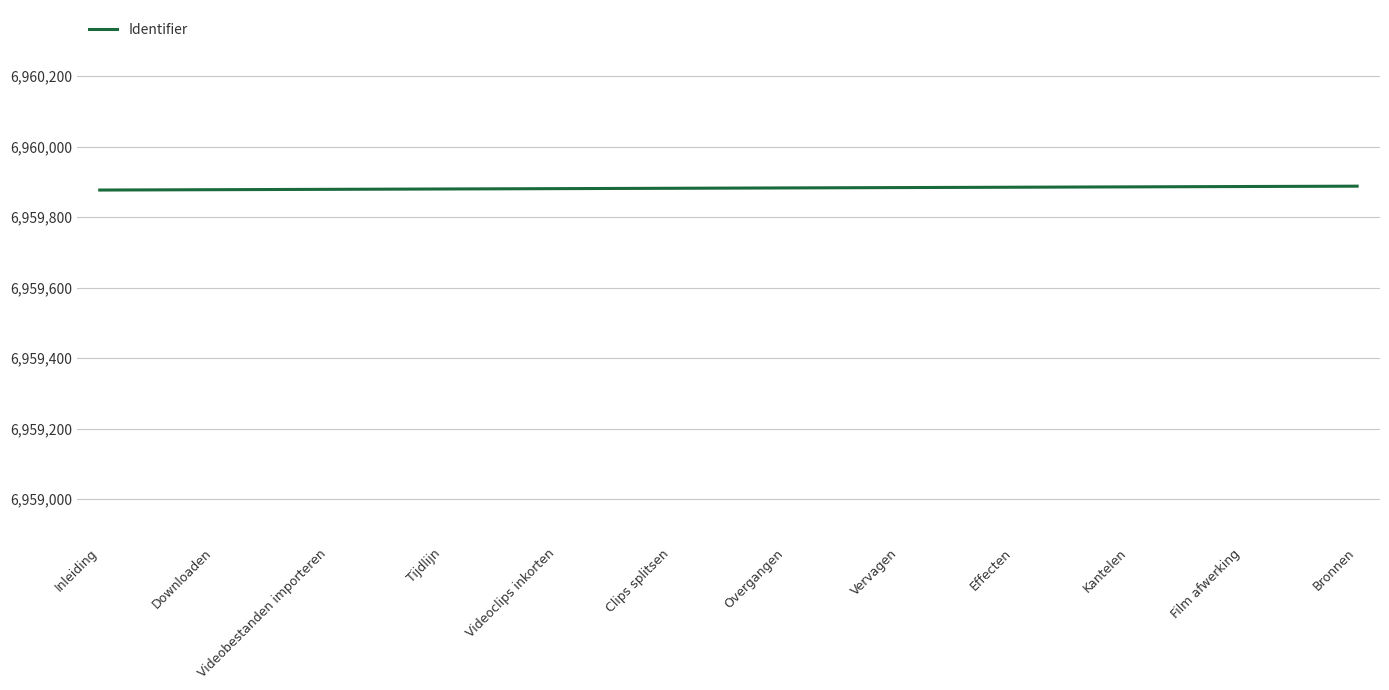

What is the approximate value at Kantelen?

6959886